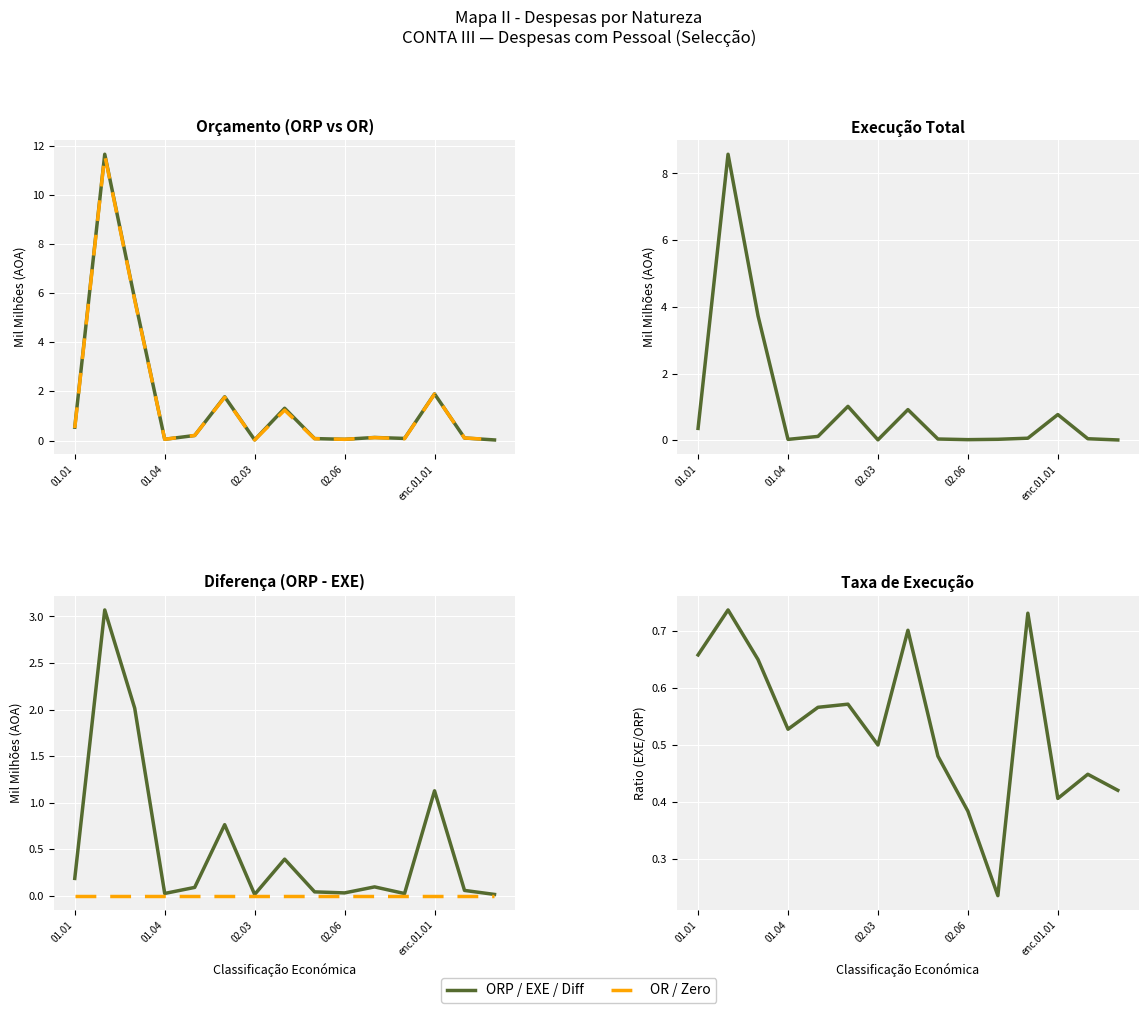

True or false: Taxa EXE/ORP and Zero Line intersect in this chart.

False